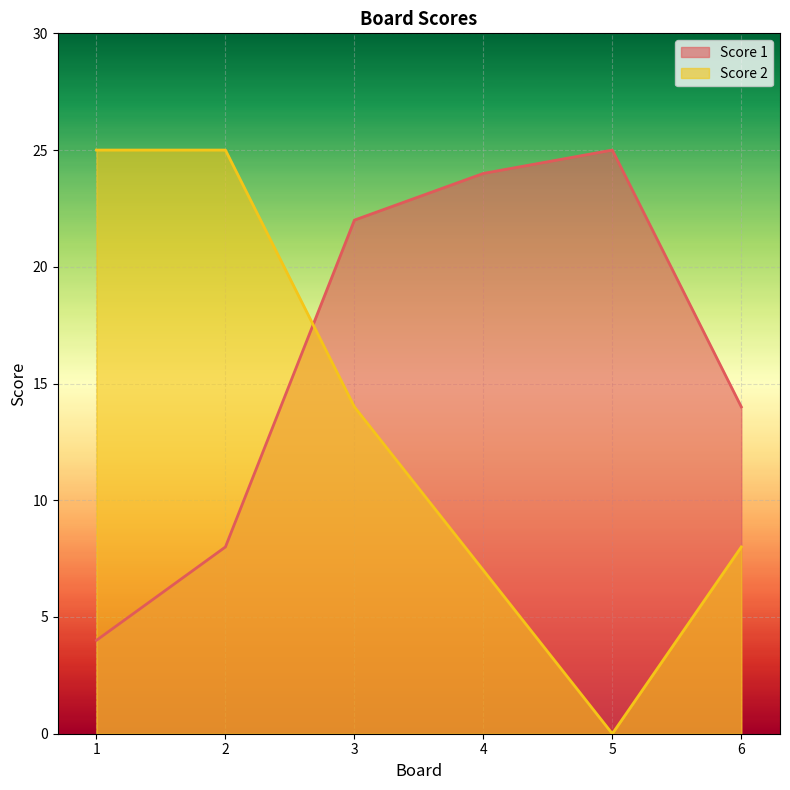

What is the spread (max minus min) of values at 5?

25